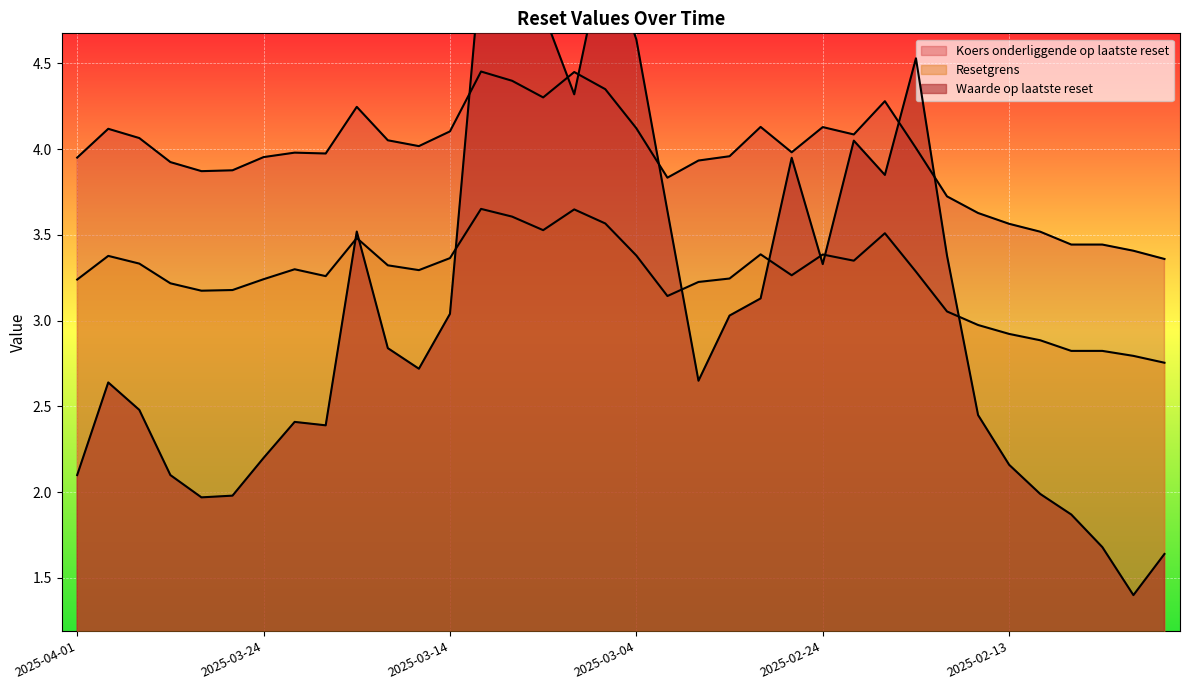

At which label is Resetgrens closest to 3?

2025-02-14